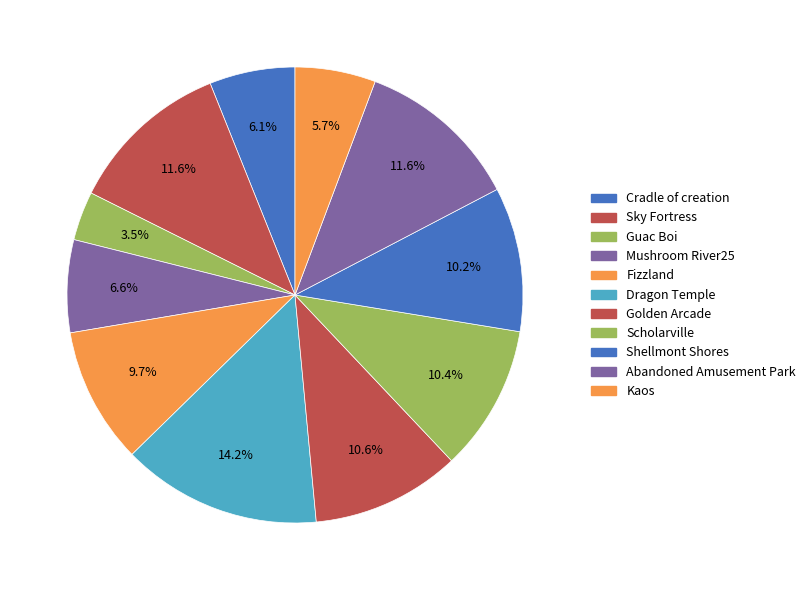

Which category has the smallest portion of the pie?

Guac Boi